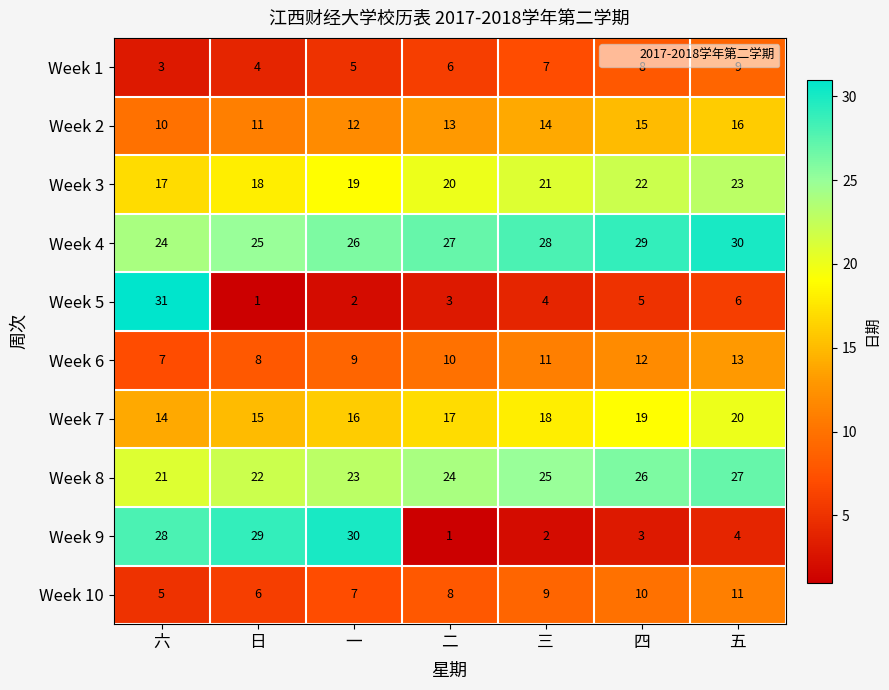

What is the average value of the Week 1 series?

6